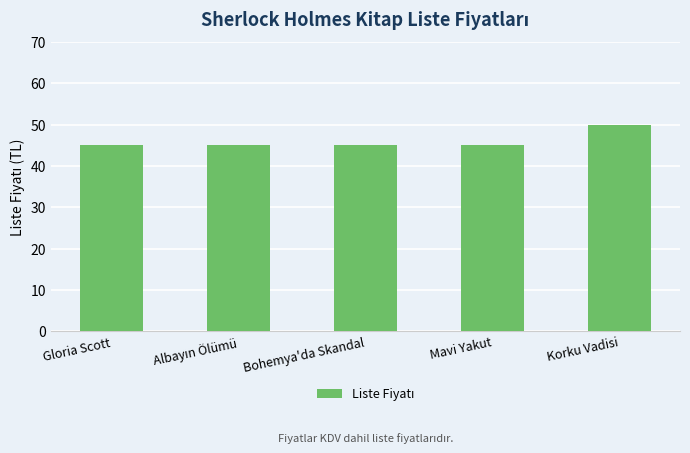

Reading left to right, list all the values displayed in this chart.

45	45	45	45	50